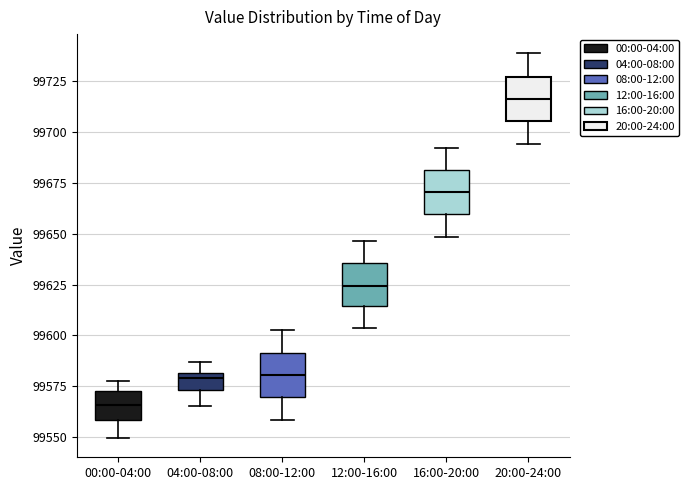

Which box's median line is the highest?

20:00-24:00